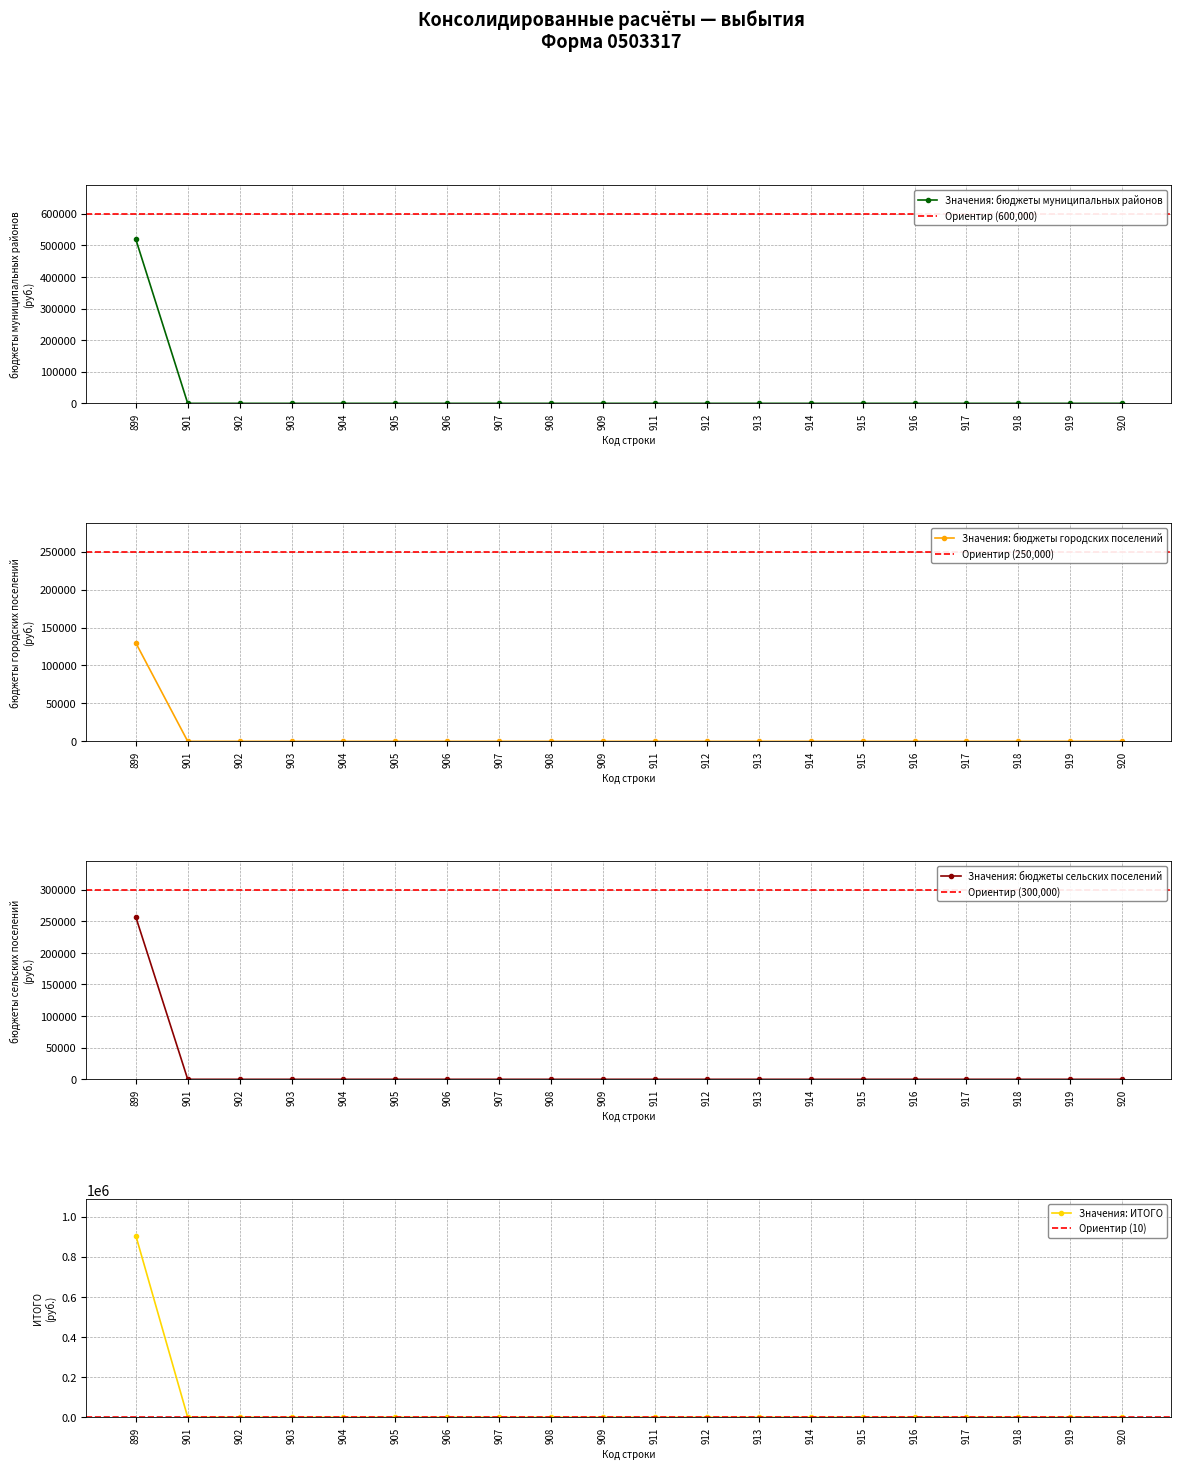

Is it true that бюджеты муниципальных районов equals -168471.6 at 904?

False